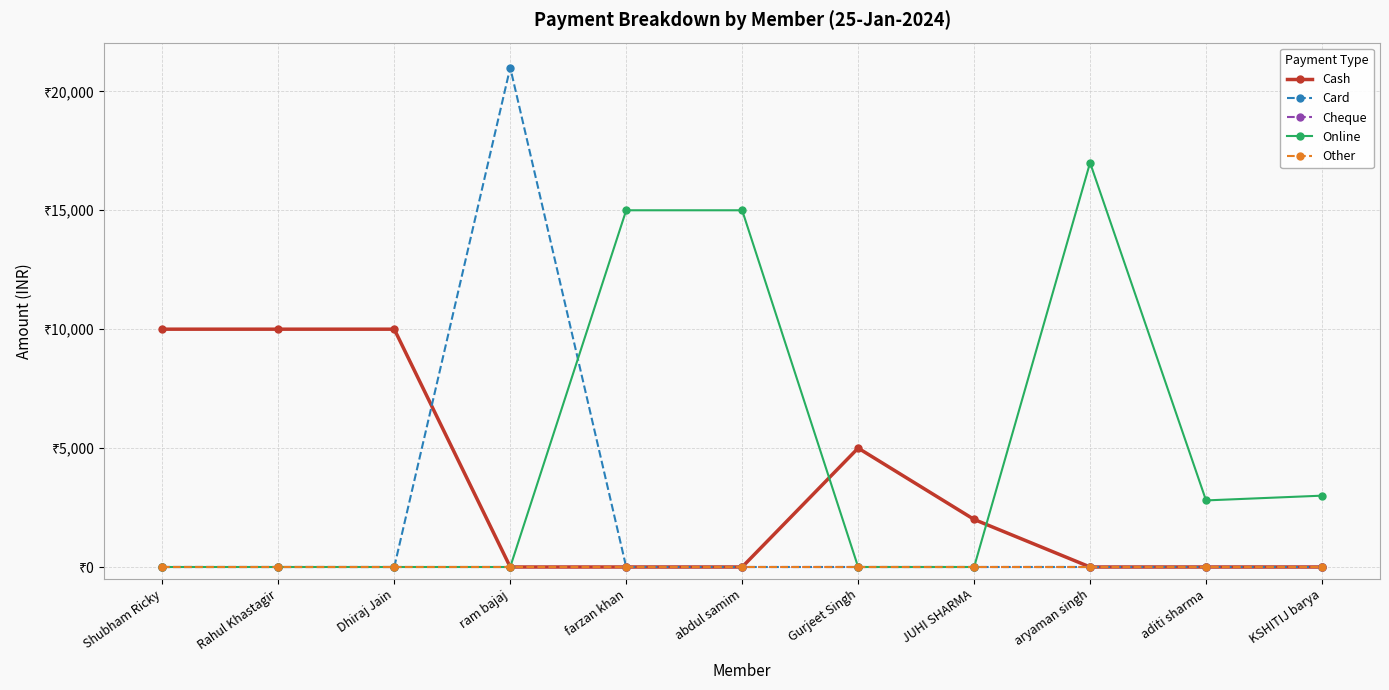

Does the chart have visible grid lines?

Yes